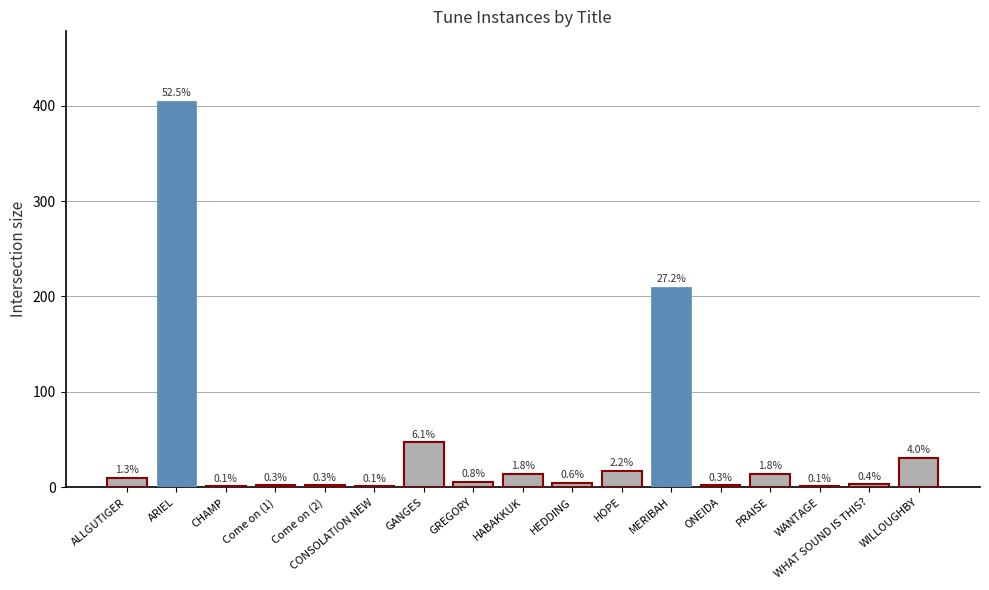

What is the label of the 14th bar from the left?

PRAISE